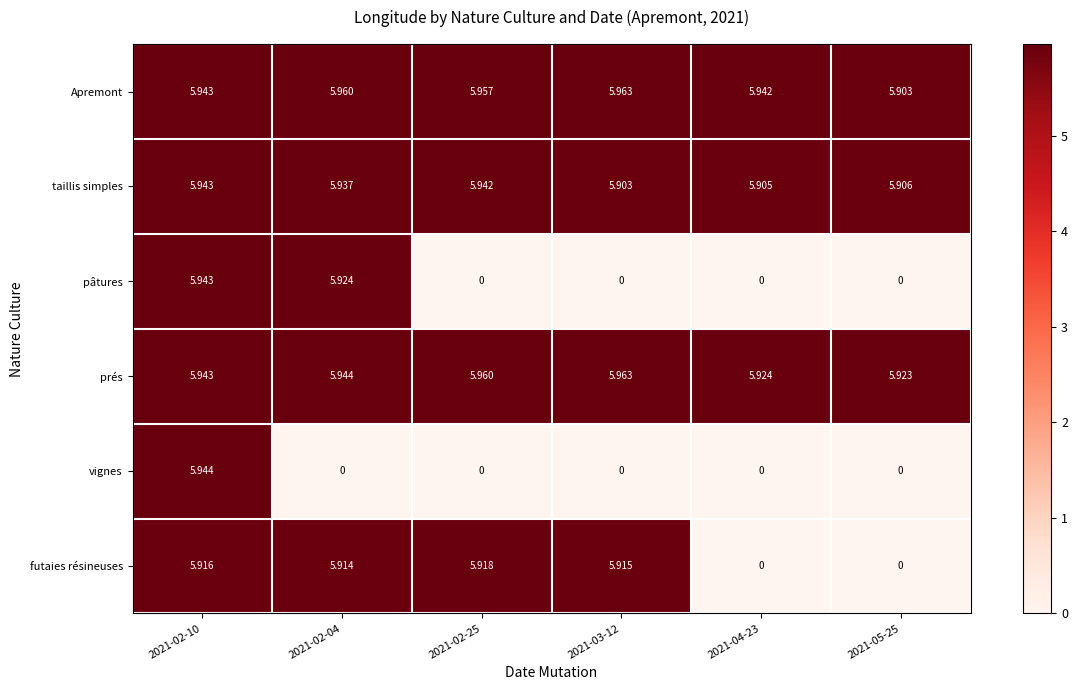

Which series has the largest range (max minus min)?

vignes